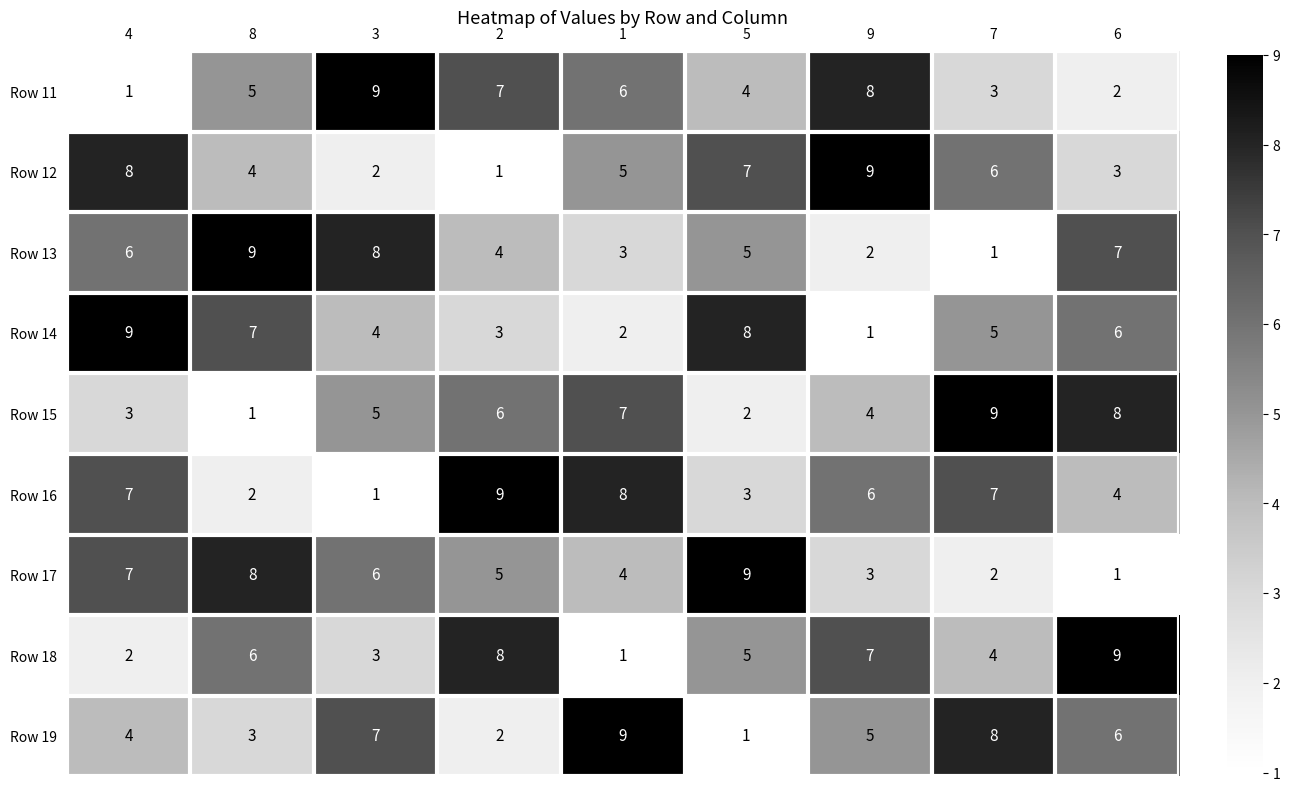

What is the highest value of the Row 14 series?

9